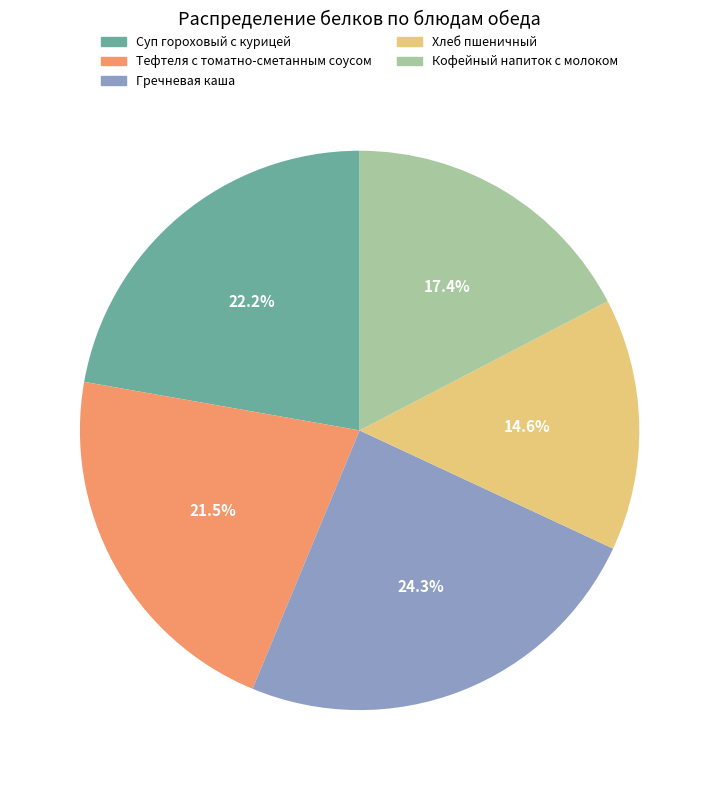

What percentage is the Хлеб пшеничный slice, to the nearest percent?

15%